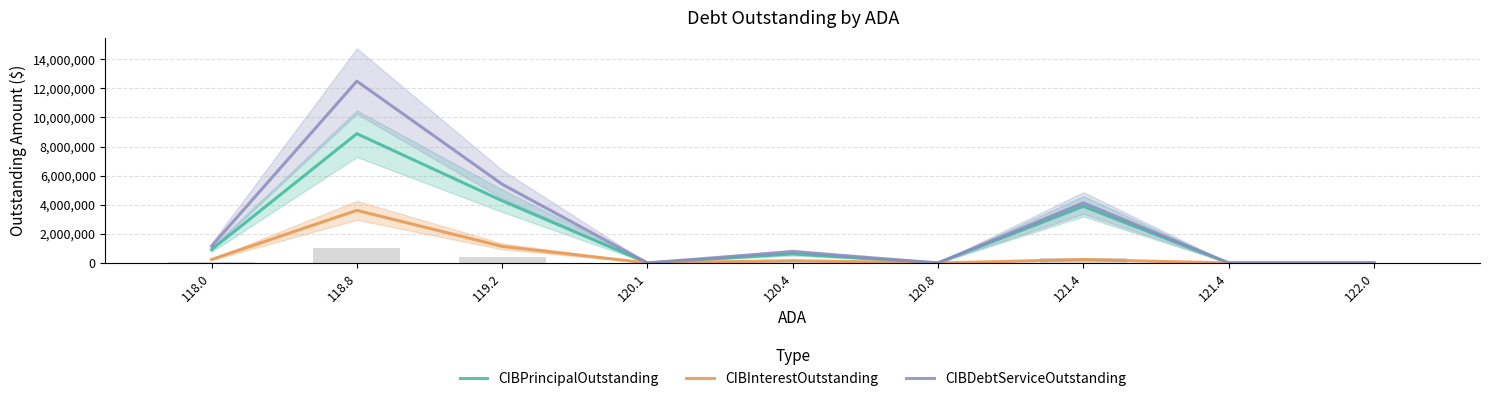

Which category has the highest value across all series?

118.8